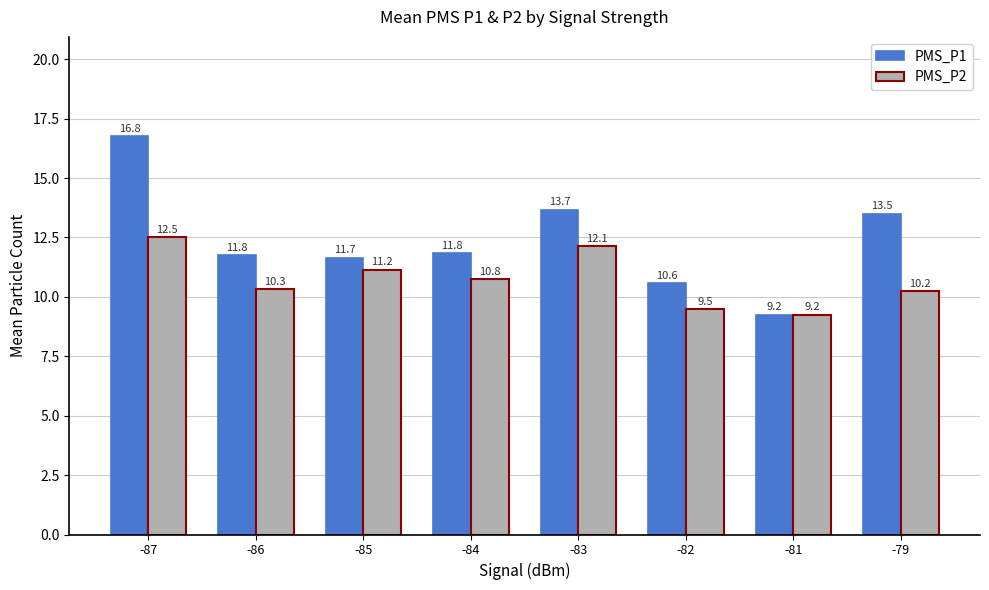

What is the average value of the PMS_P2 series?

10.7